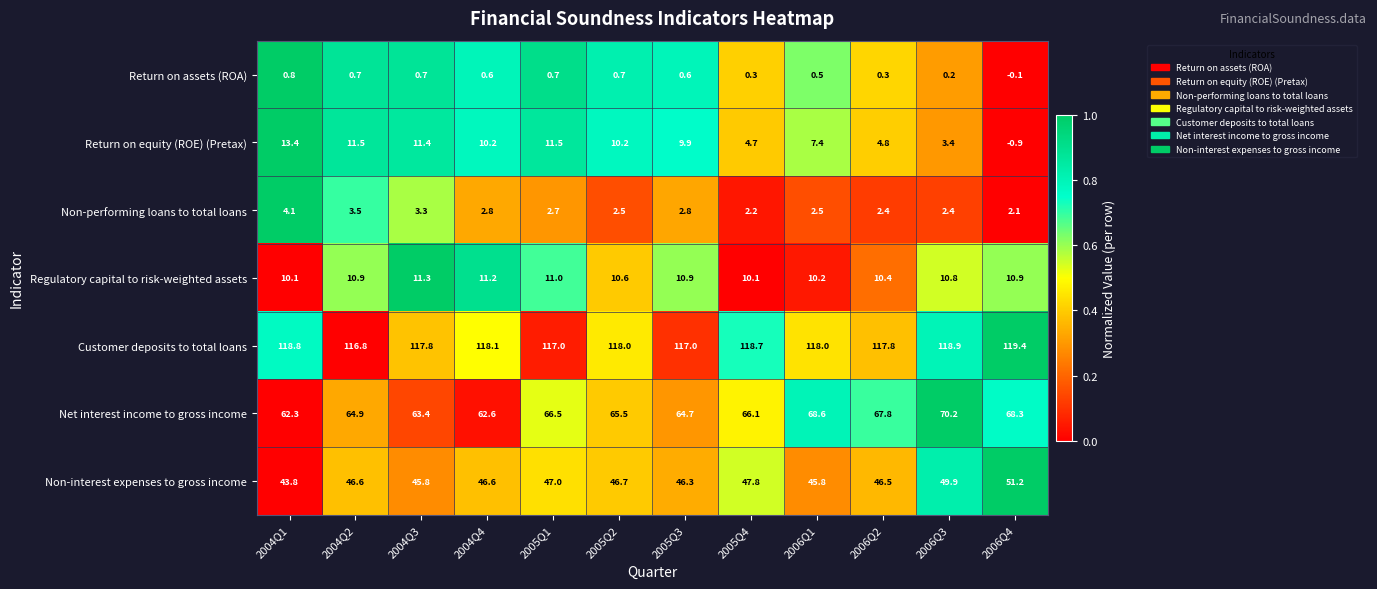

How many categories are shown in the chart?

12